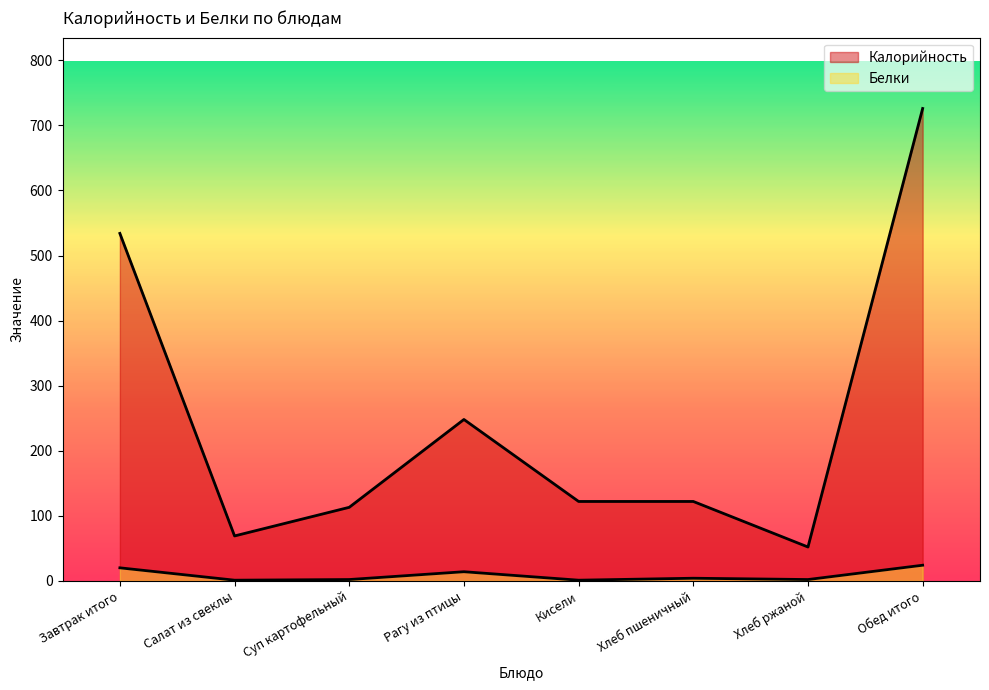

How many lines are shown in the chart?

2